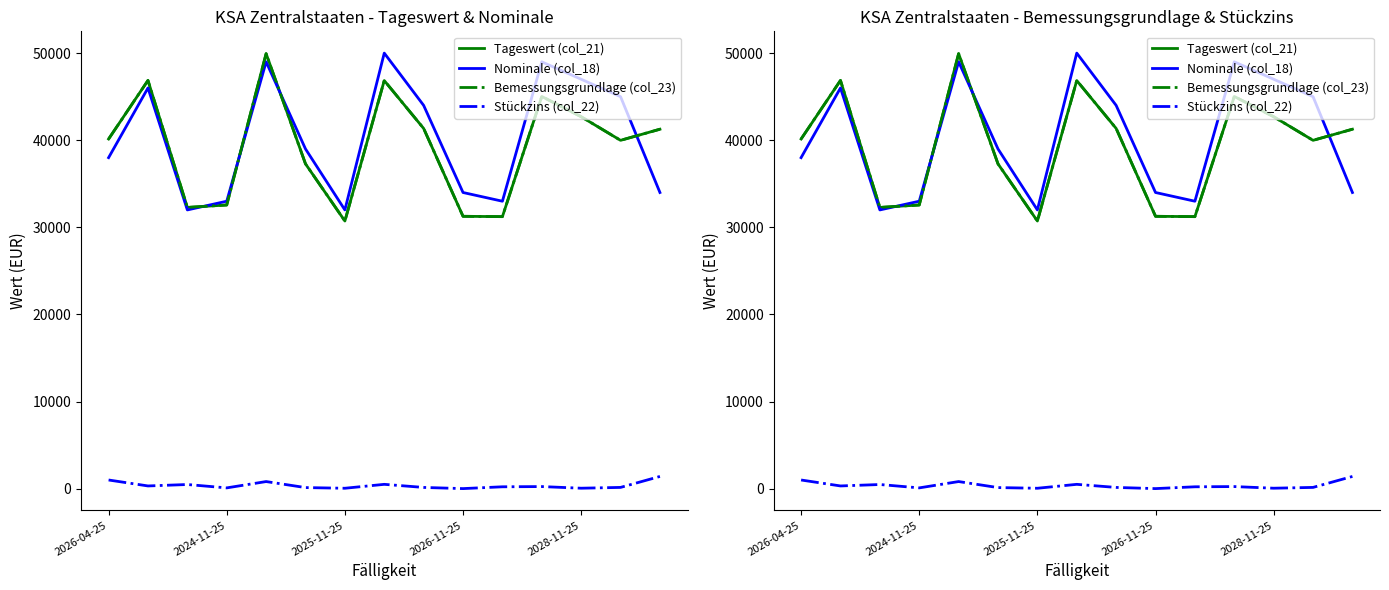

What is the difference between the second highest and second lowest values in the Nominale (col_18) series?

17000.0